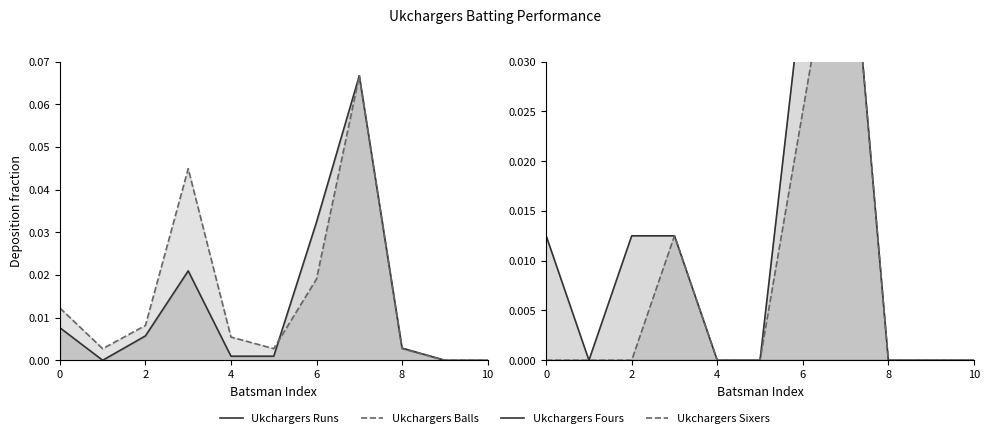

How many interior local valleys does the Ukchargers Fours series have?

1